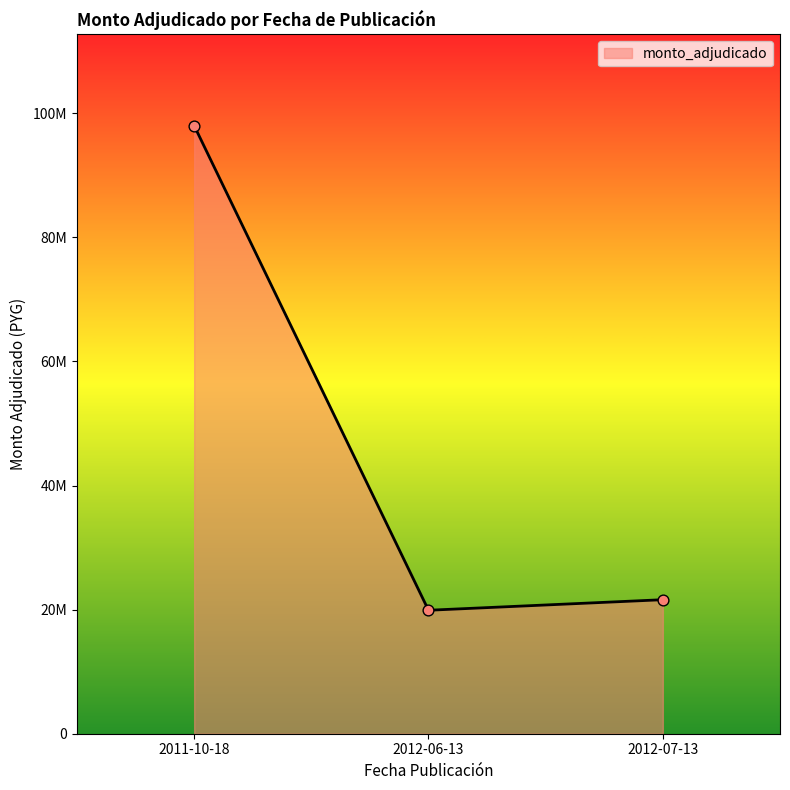

Which has a higher value, 2012-06-13 or 2012-07-13?

2012-07-13